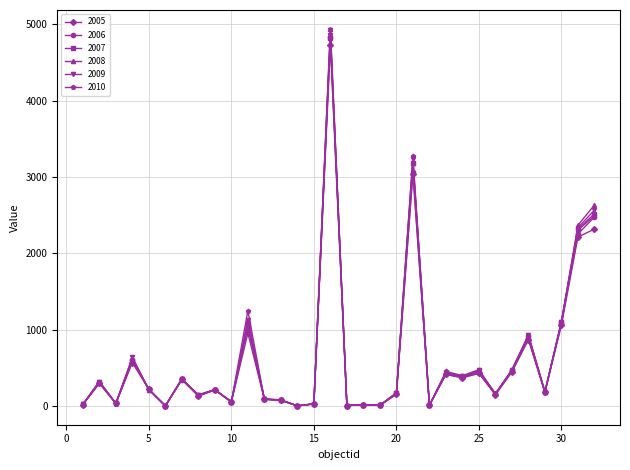

What is the value of the 2007 point at the 16th from the left?

4814.0